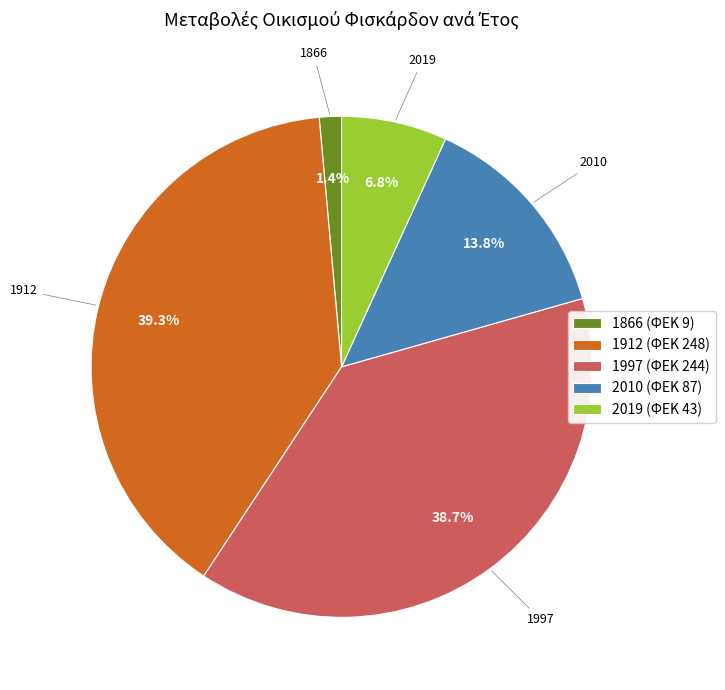

How much of the chart is everything except 1997?

61.3%